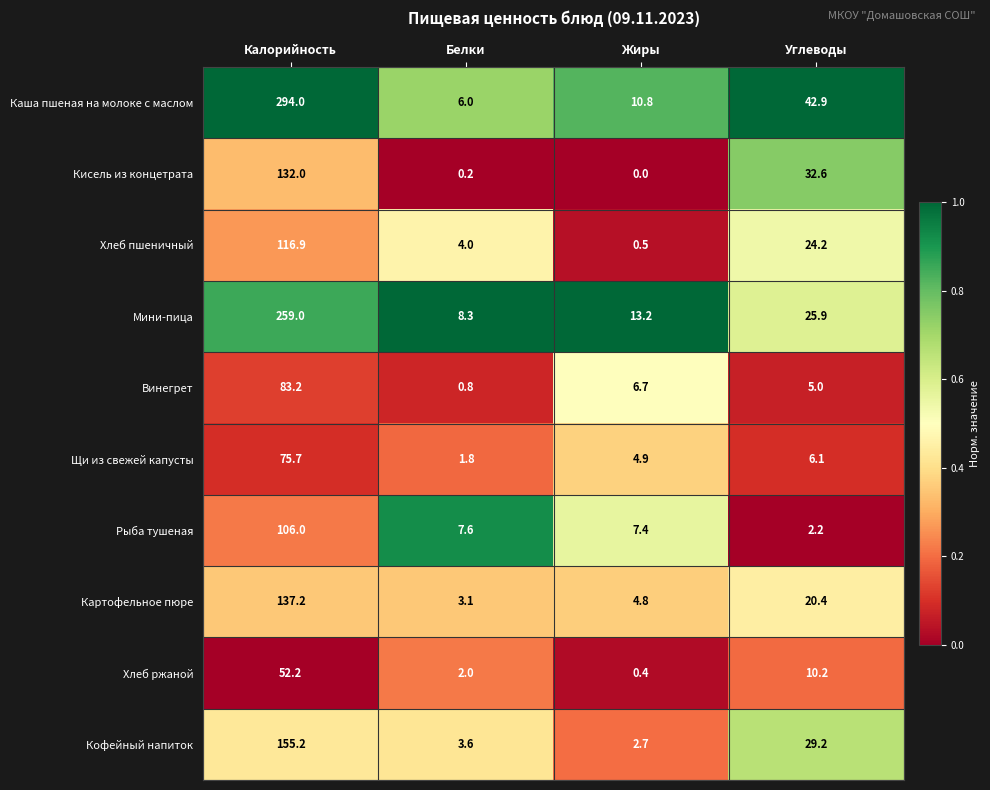

True or false: Кофейный напиток has a value of 2.7 at Жиры.

True